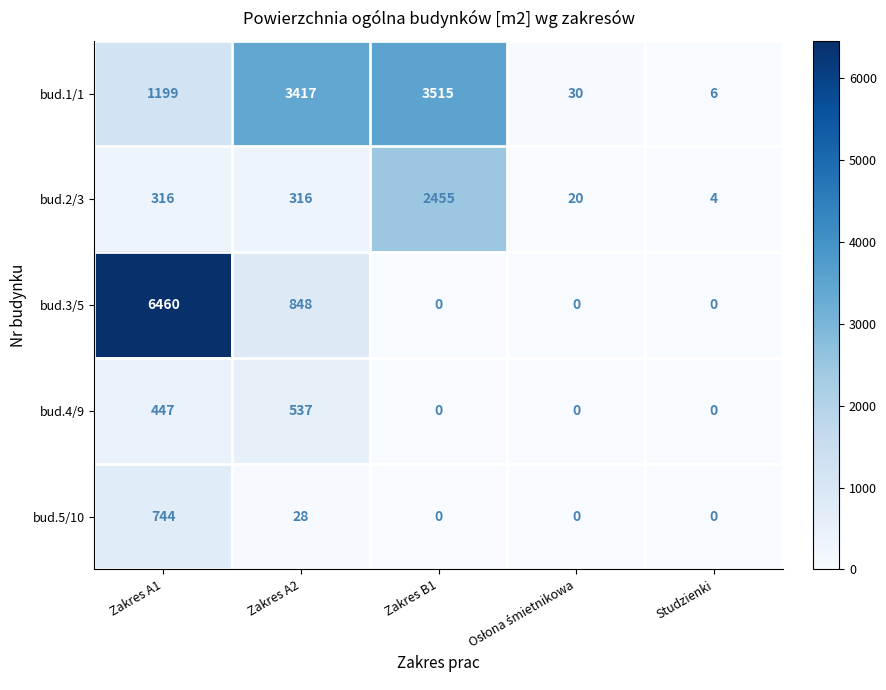

What is the sum of the bud.2/3 values at Zakres B1 and Studzienki?

2459